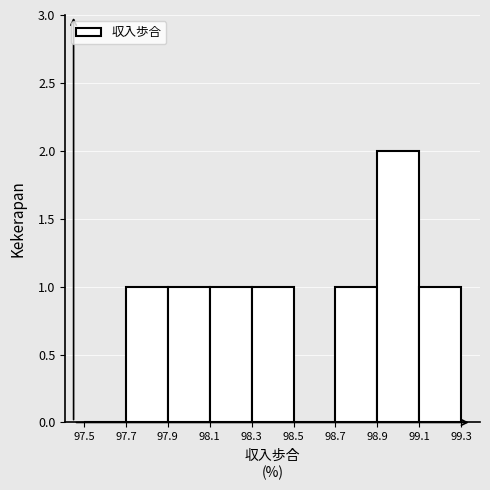

What is the height of the bar covering 98.1 to 98.3 on the x-axis? The values are not printed on the chart, so give them approximately, as read against the axis.

1